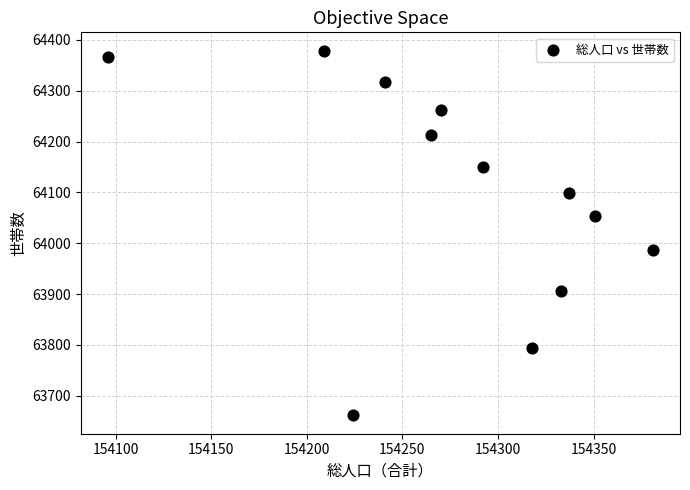

What is the average Y value?

64099